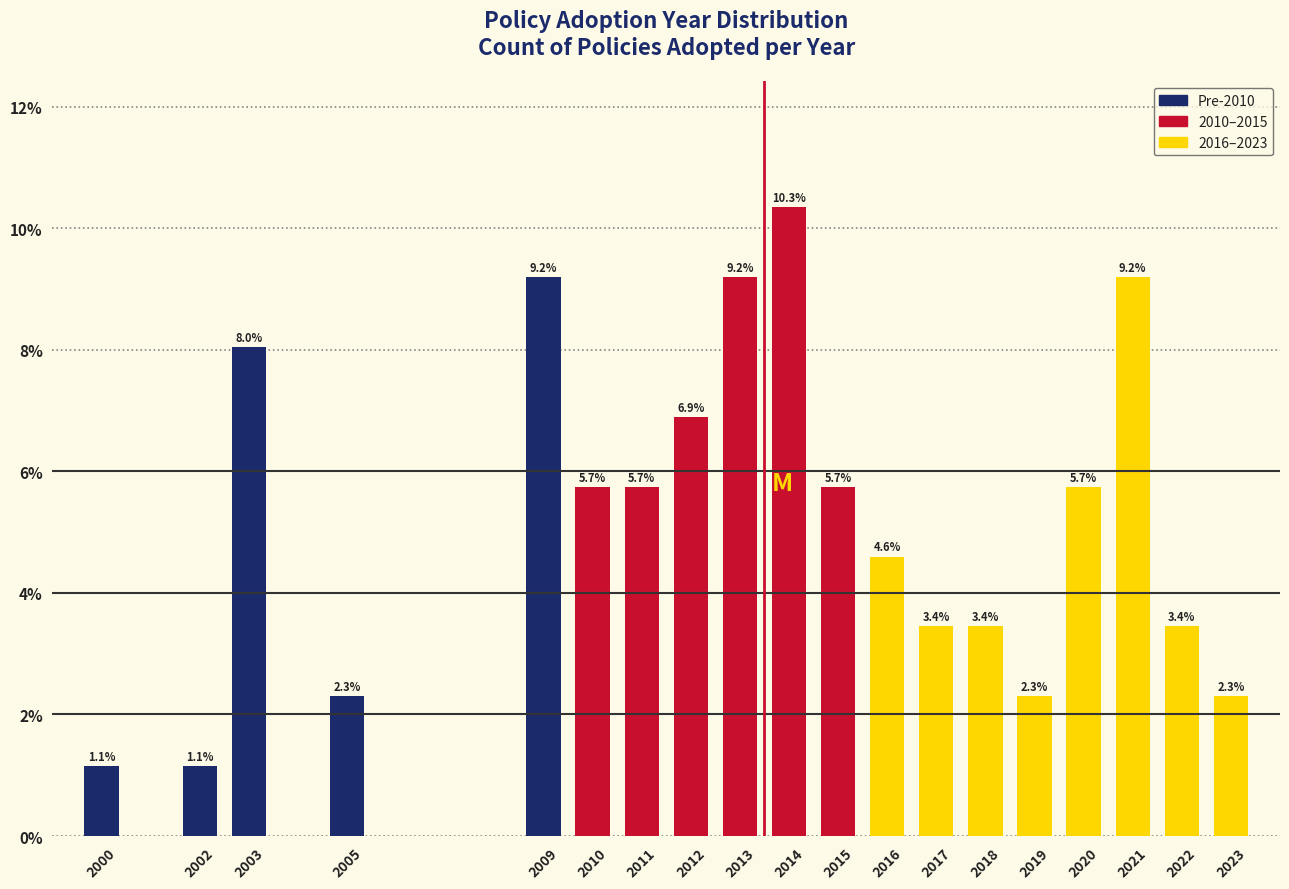

Reading left to right, extract all data points from this chart.

1.1	1.1	8.0	2.3	9.2	5.7	5.7	6.9	9.2	10.3	5.7	4.6	3.4	3.4	2.3	5.7	9.2	3.4	2.3